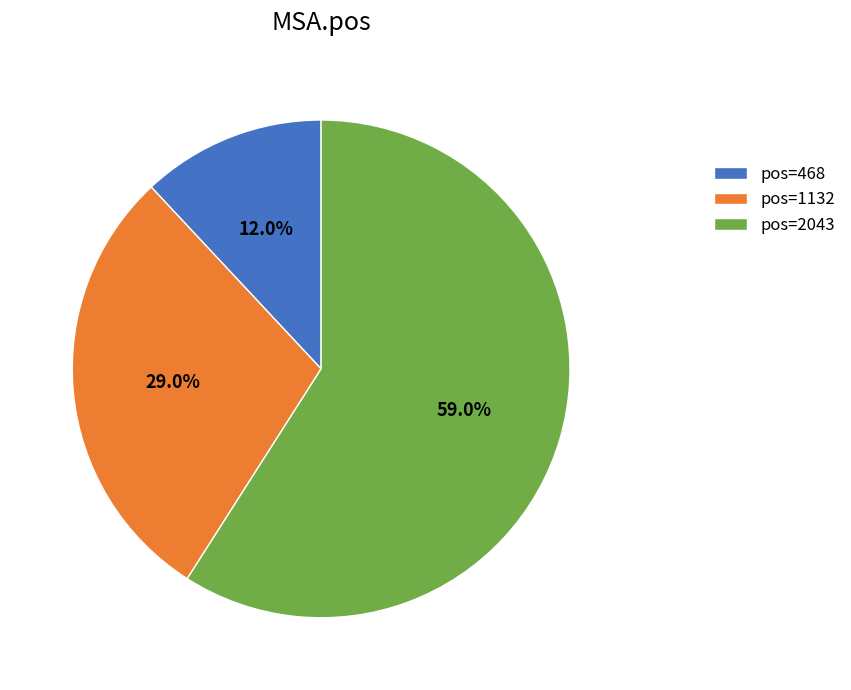

Count the number of slices in the pie.

3